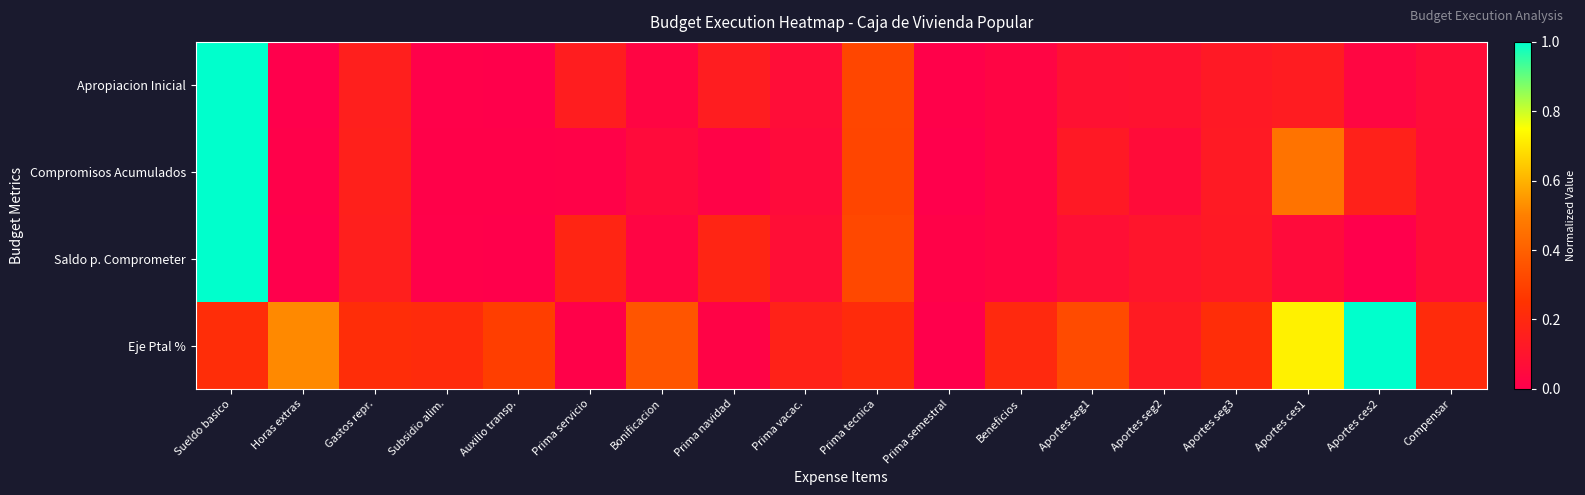

Reading left to right, what are all the values shown in this chart?

Apropiacion Inicial: Sueldo basico=1.0	Horas extras=0.0	Gastos repr.=0.2	Subsidio alim.=0.0	Auxilio transp.=0.0	Prima servicio=0.1	Bonificacion=0.0	Prima navidad=0.1	Prima vacac.=0.1	Prima tecnica=0.3	Prima semestral=0.0	Beneficios=0.0	Aportes seg1=0.1	Aportes seg2=0.1	Aportes seg3=0.1	Aportes ces1=0.1	Aportes ces2=0.0	Compensar=0.1
Compromisos Acumulados: Sueldo basico=1.0	Horas extras=0.0	Gastos repr.=0.2	Subsidio alim.=0.0	Auxilio transp.=0.0	Prima servicio=0.0	Bonificacion=0.1	Prima navidad=0.0	Prima vacac.=0.1	Prima tecnica=0.3	Prima semestral=0.0	Beneficios=0.0	Aportes seg1=0.1	Aportes seg2=0.1	Aportes seg3=0.1	Aportes ces1=0.5	Aportes ces2=0.2	Compensar=0.1
Saldo p. Comprometer: Sueldo basico=1.0	Horas extras=0.0	Gastos repr.=0.2	Subsidio alim.=0.0	Auxilio transp.=0.0	Prima servicio=0.2	Bonificacion=0.0	Prima navidad=0.2	Prima vacac.=0.1	Prima tecnica=0.3	Prima semestral=0.0	Beneficios=0.0	Aportes seg1=0.1	Aportes seg2=0.1	Aportes seg3=0.1	Aportes ces1=0.1	Aportes ces2=0.0	Compensar=0.1
Eje Ptal %: Sueldo basico=0.2	Horas extras=0.5	Gastos repr.=0.2	Subsidio alim.=0.2	Auxilio transp.=0.3	Prima servicio=0.0	Bonificacion=0.4	Prima navidad=0.0	Prima vacac.=0.2	Prima tecnica=0.2	Prima semestral=0.0	Beneficios=0.2	Aportes seg1=0.3	Aportes seg2=0.1	Aportes seg3=0.2	Aportes ces1=0.7	Aportes ces2=1.0	Compensar=0.2